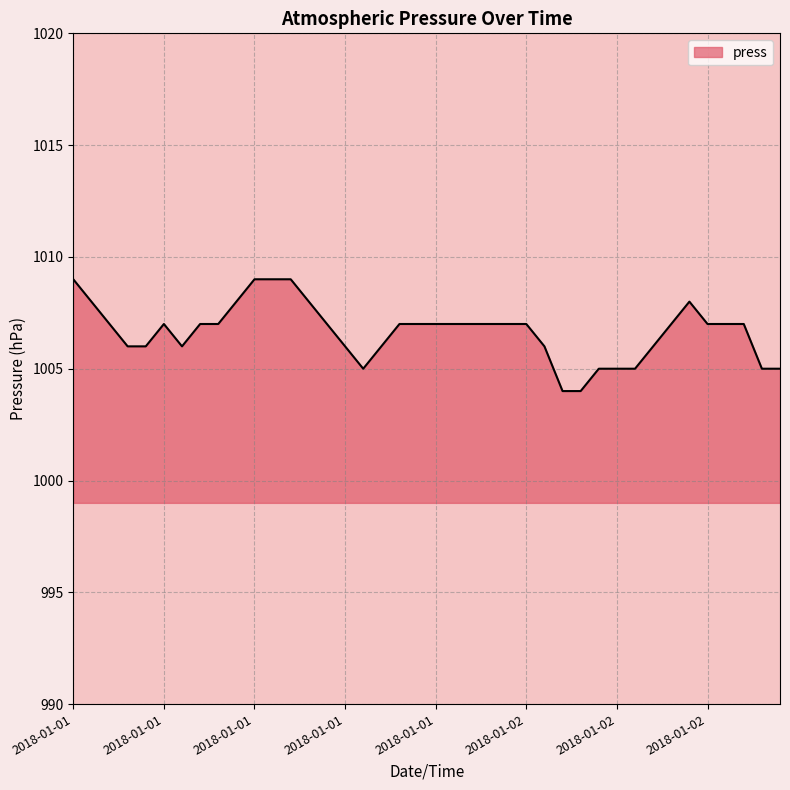

What is the smallest value displayed?

1004